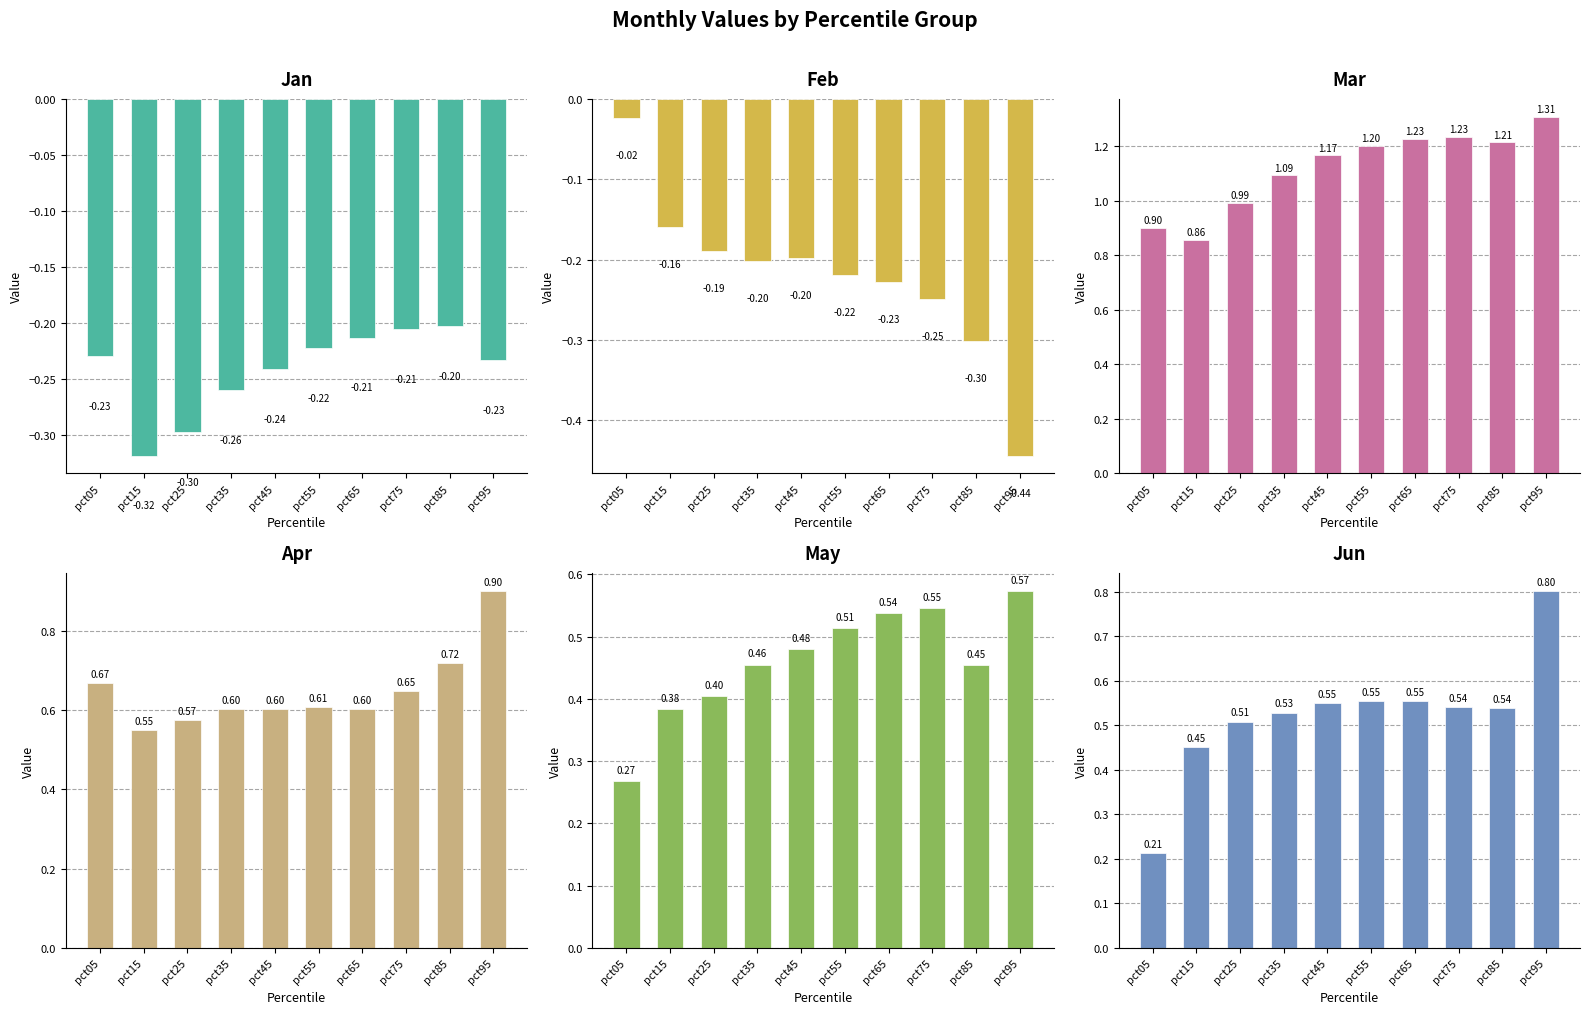

The Jun series shows 0.3 at pct15. True or false?

False